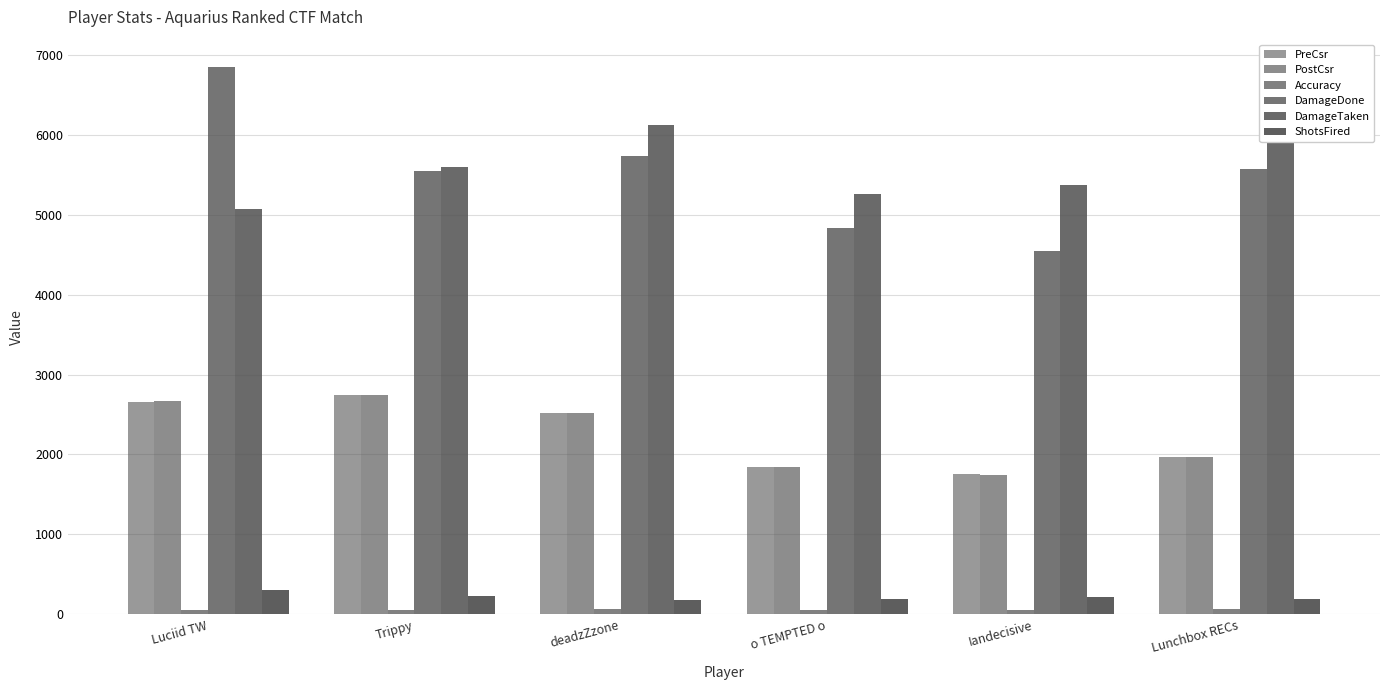

At which label does ShotsFired first exceed 213?

Luciid TW